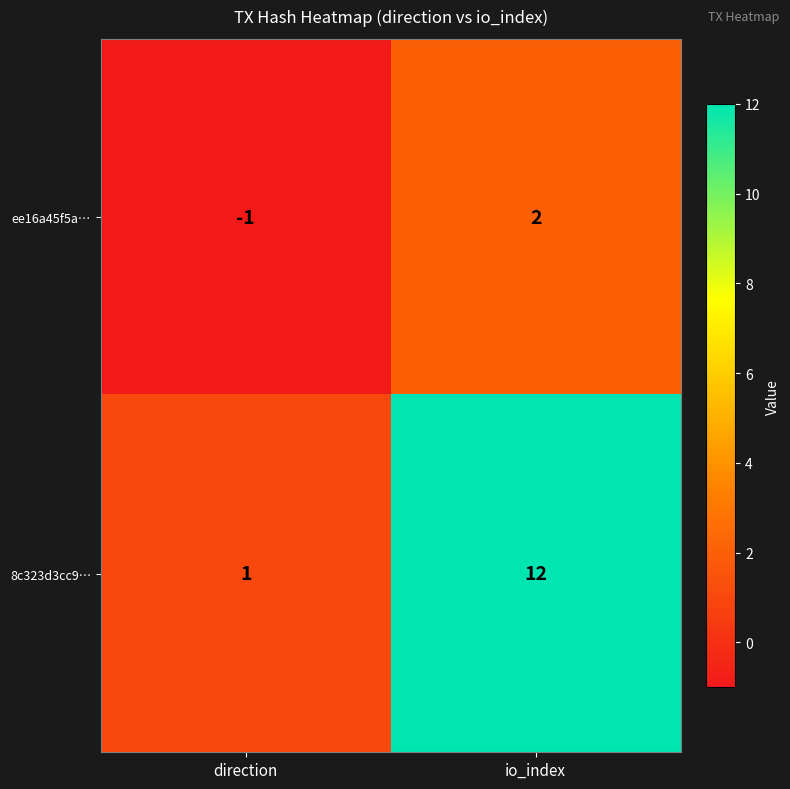

The value of ee16a45f5a… at direction is 0. True or false?

False